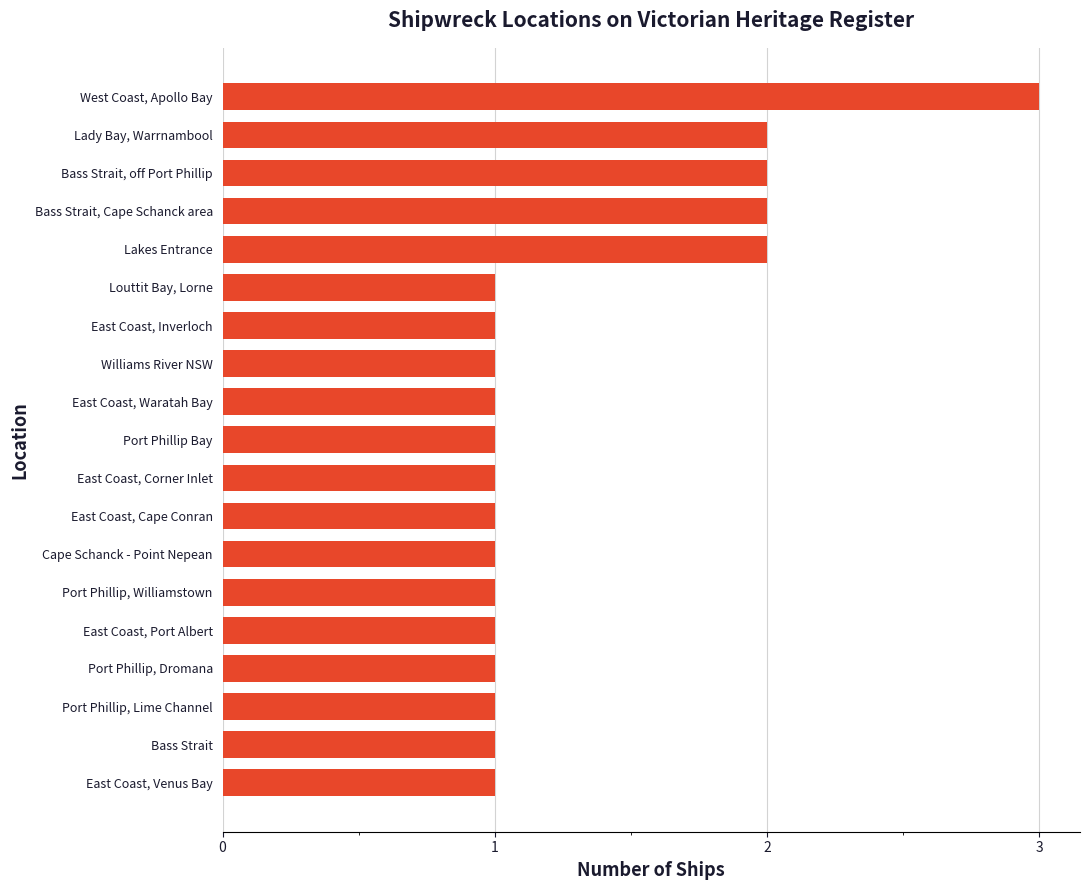

Between East Coast, Inverloch and Lakes Entrance, which is larger?

Lakes Entrance